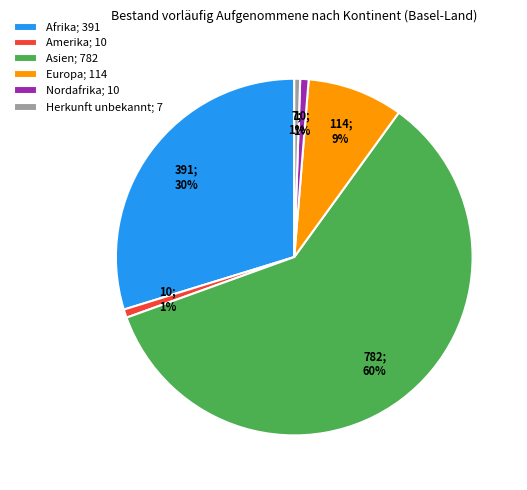

Between Herkunft unbekannt; 7 and Europa; 114, which is larger?

Europa; 114